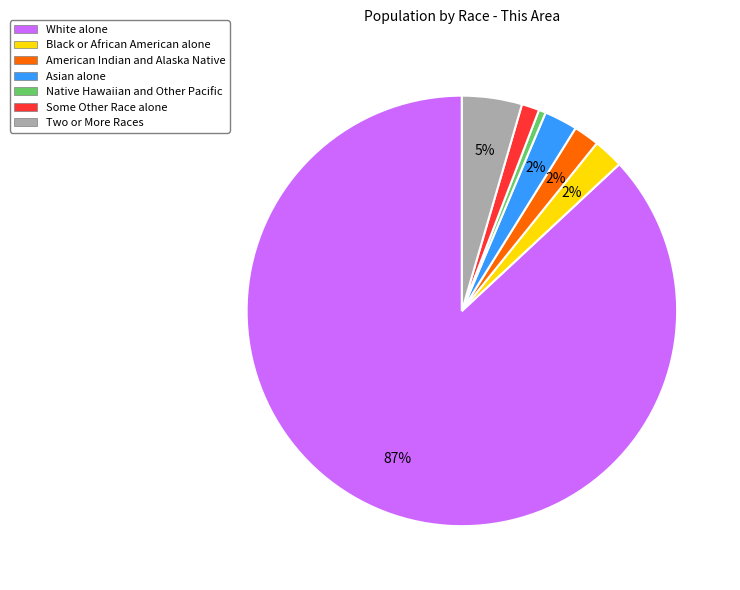

Does any single category account for the majority?

Yes